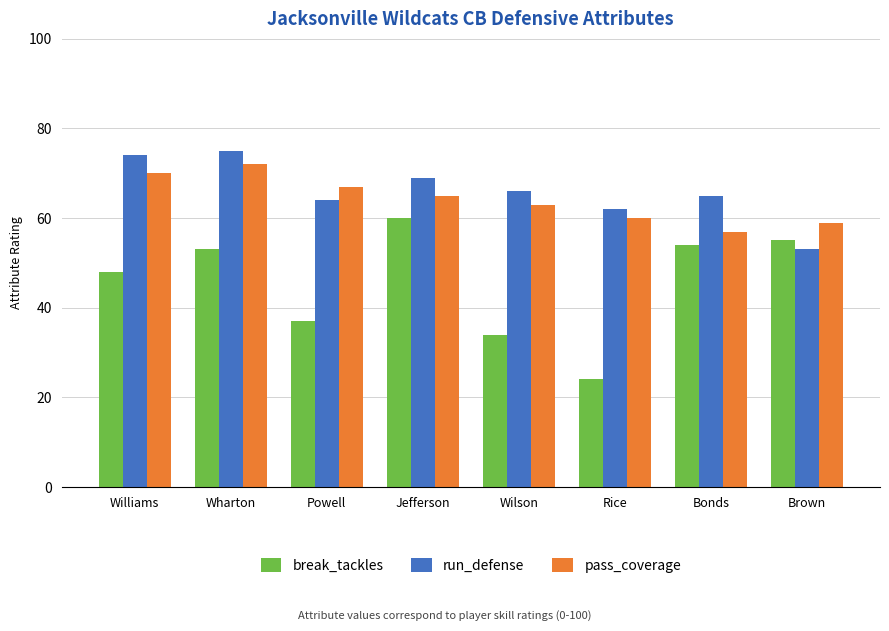

What is the lowest value of the pass_coverage series?

57